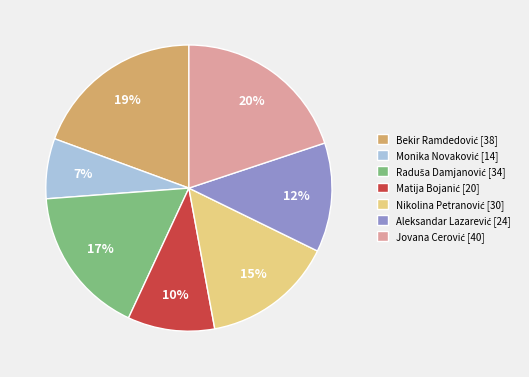

To the nearest percent, what is the difference between the largest and smallest slice percentages?

13%